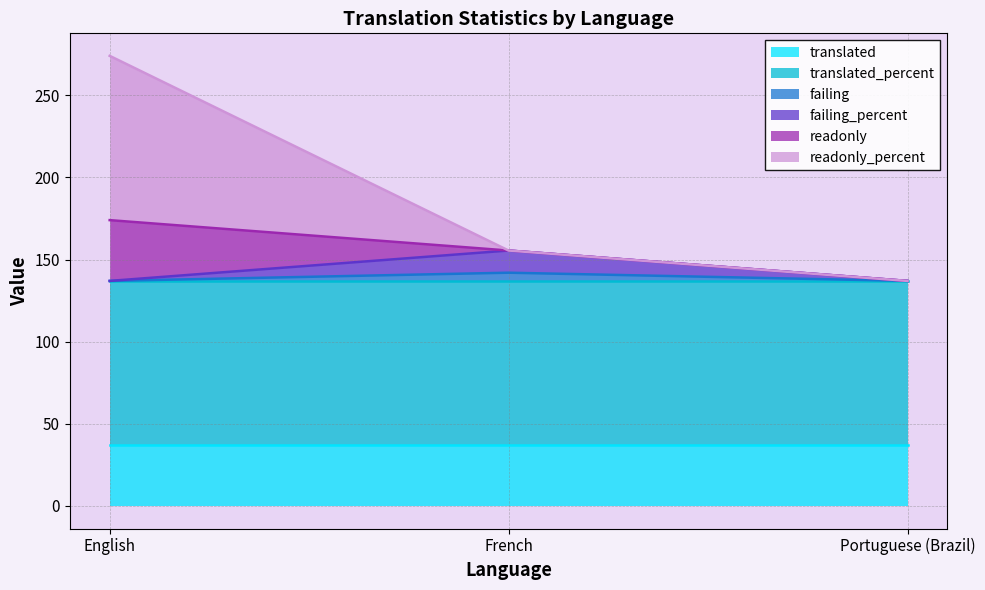

At which label is failing_percent closest to 139?

English